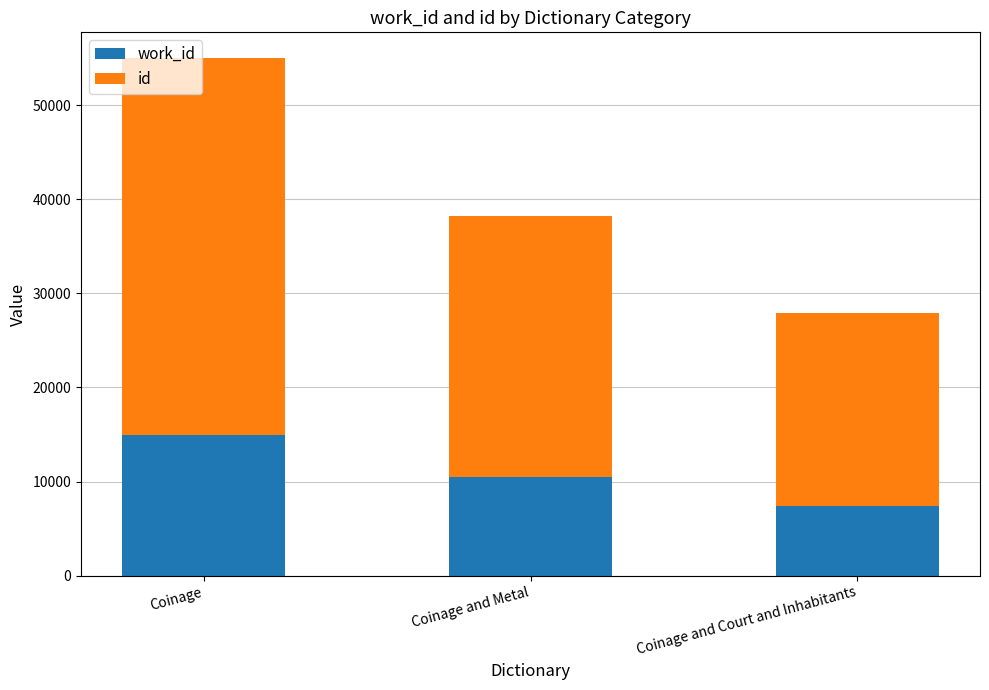

At which category is the sum across all series the highest?

Coinage